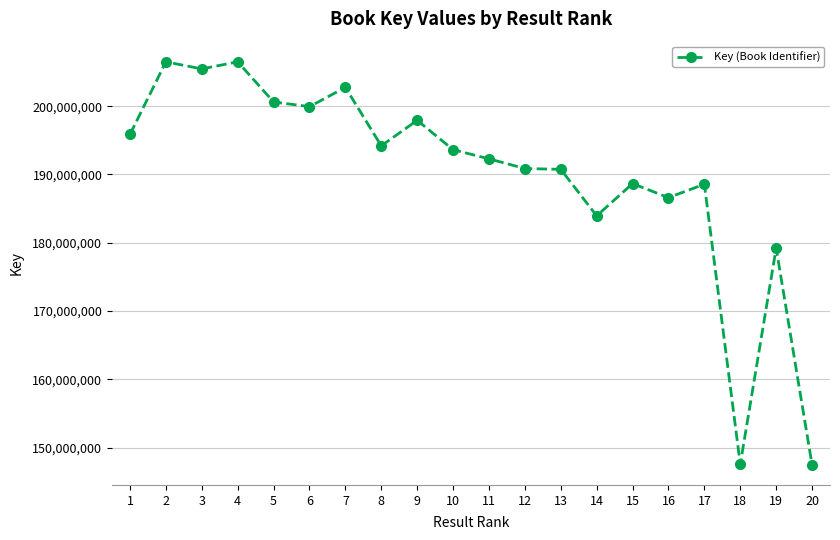

What is the maximum value shown in the chart?

206496393